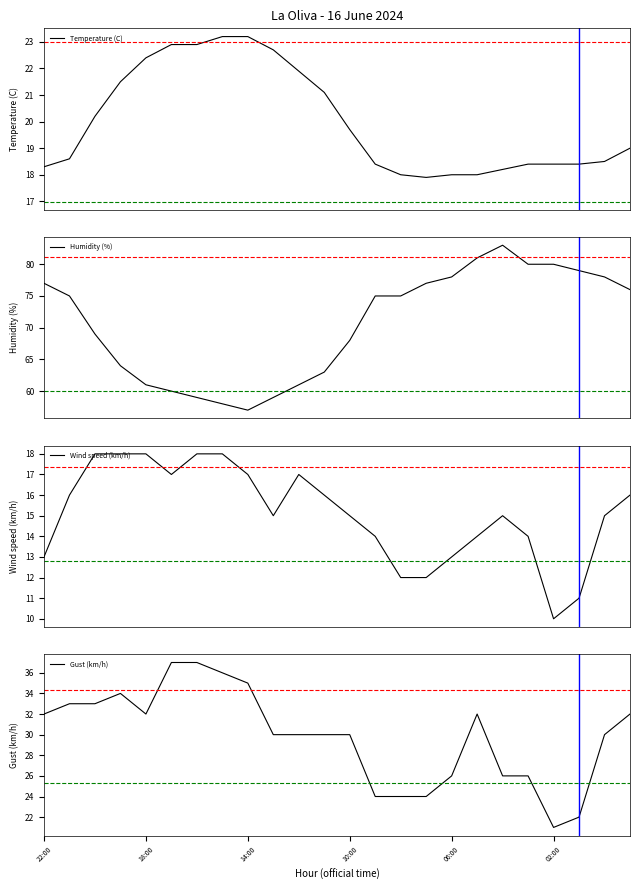

True or false: Wind speed (km/h) and Humidity (%) cross at least once.

False